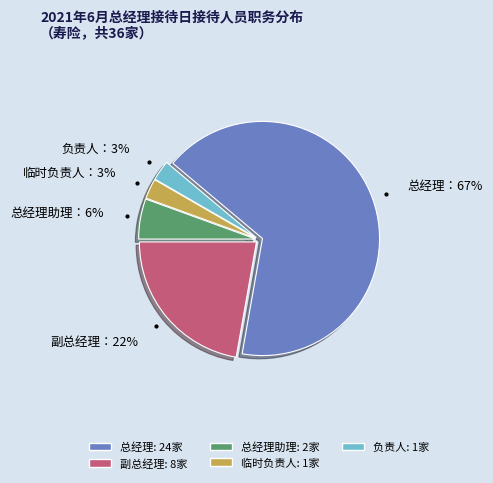

To the nearest percent, what is the average slice percentage?

20%